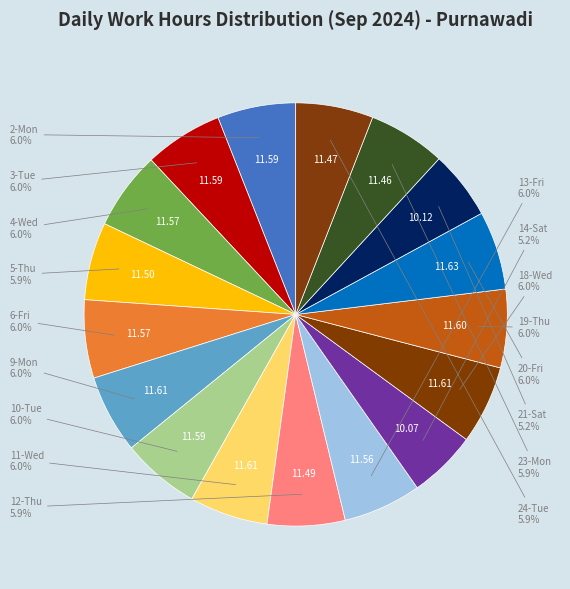

Which slice is the smallest?

14-Sat